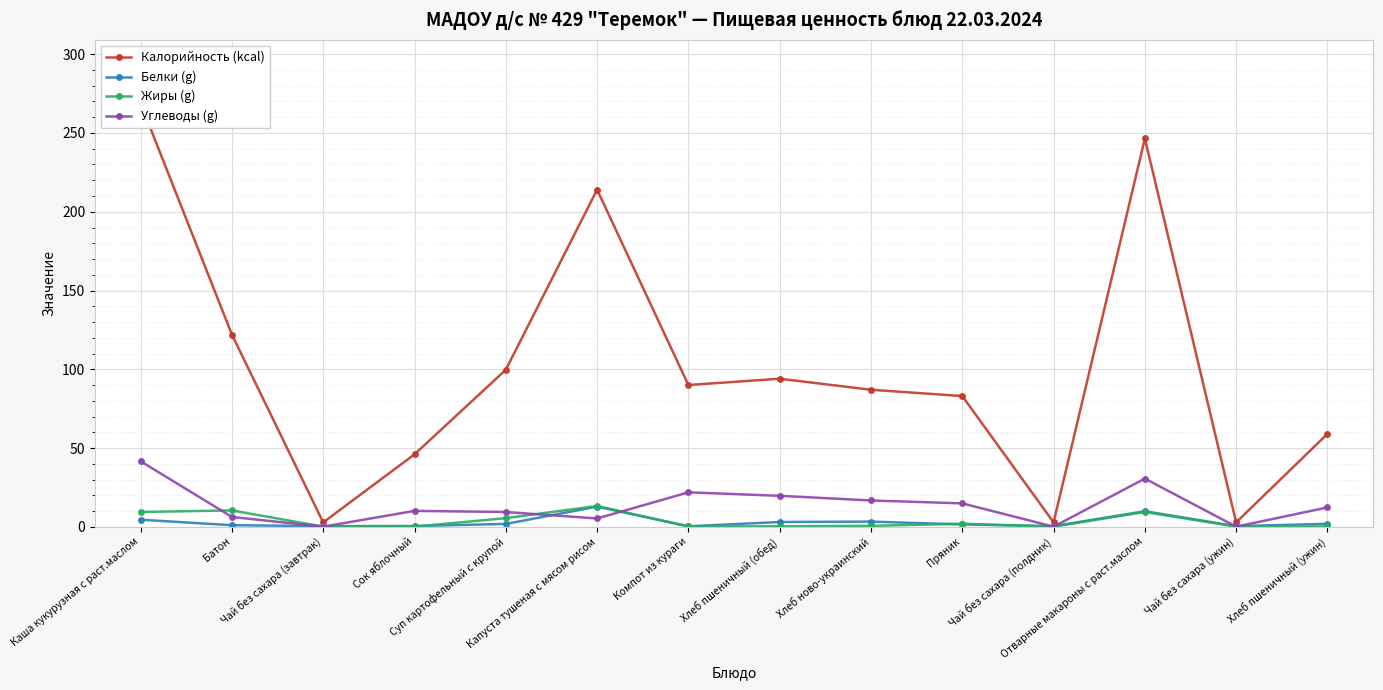

Reading left to right, extract all data points from this chart.

Калорийность (kcal): 268.8	122.0	2.8	46.0	99.7	214.0	90.0	94.0	87.0	83.0	2.8	246.5	2.8	59.0
Белки (g): 4.5	1.0	0.4	0.5	1.8	12.8	0.3	3.0	3.3	1.5	0.4	9.9	0.4	1.9
Жиры (g): 9.4	10.4	0.1	0.1	5.5	13.2	0.2	0.3	0.6	2.0	0.1	9.4	0.1	0.2
Углеводы (g): 41.6	6.2	0.1	10.1	9.4	5.3	21.9	19.7	16.7	14.9	0.1	30.6	0.1	12.3